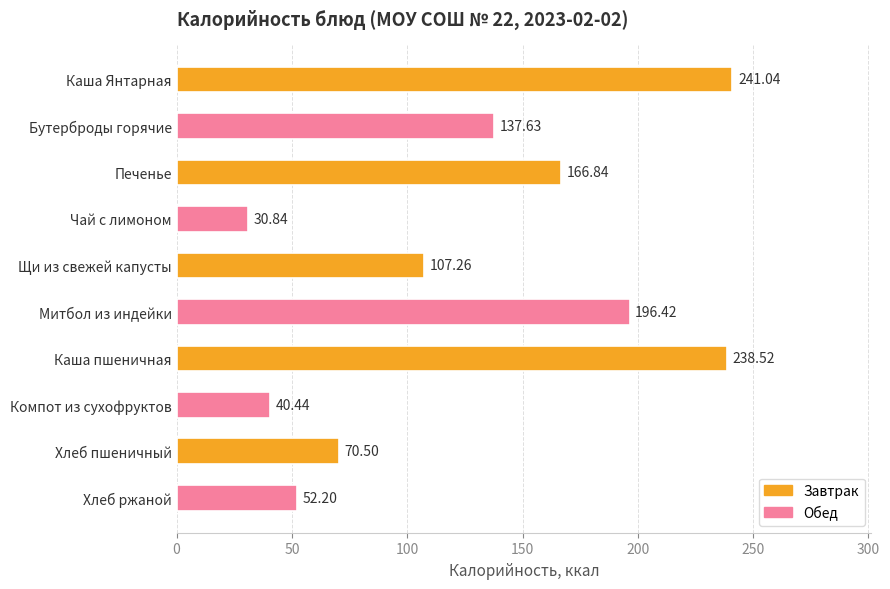

Does the chart contain any negative values?

No